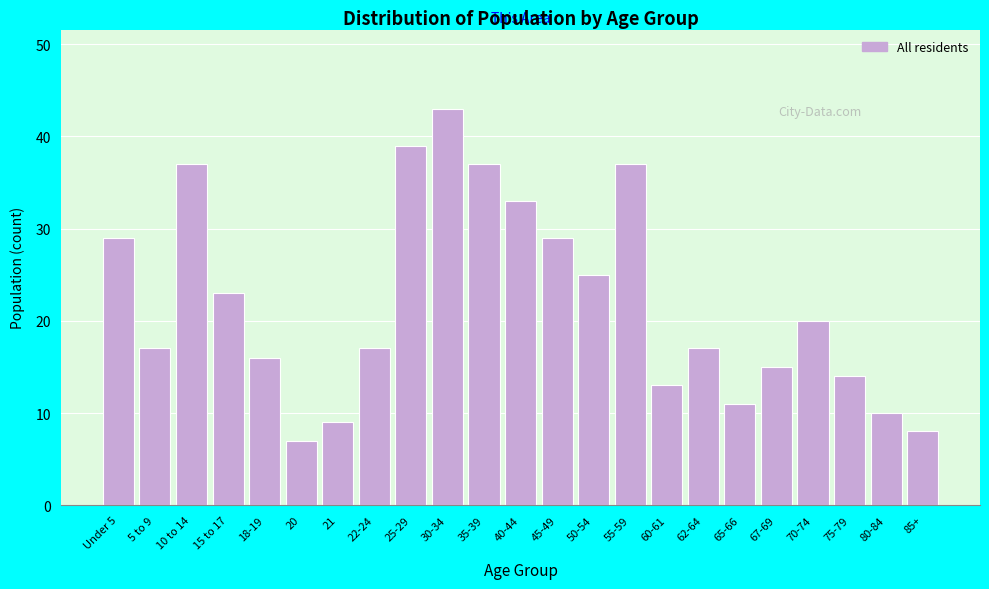

Reading right to left, list all the values displayed in this chart.

8	10	14	20	15	11	17	13	37	25	29	33	37	43	39	17	9	7	16	23	37	17	29